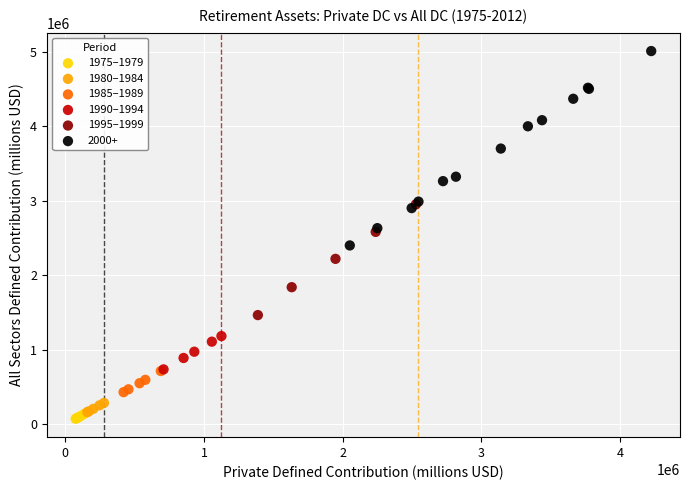

Which series reaches the minimum Y coordinate?

1975–1979